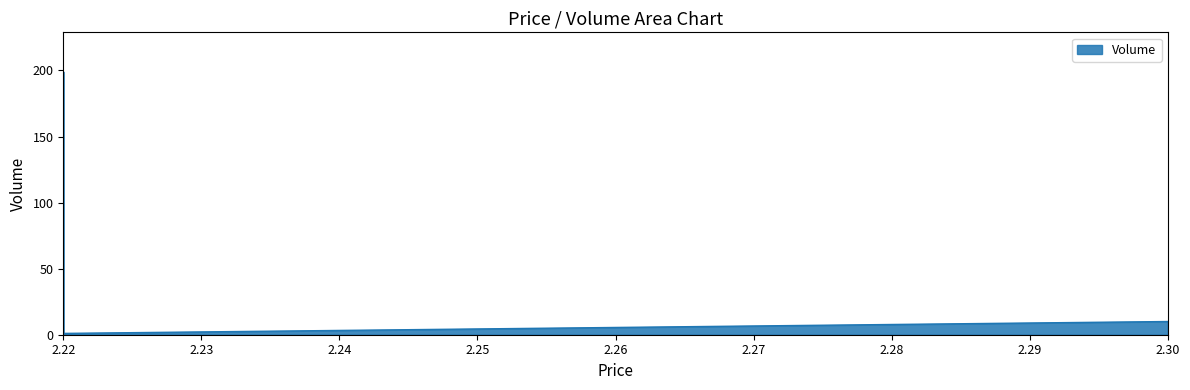

Does the chart display data point markers on the line(s)?

No